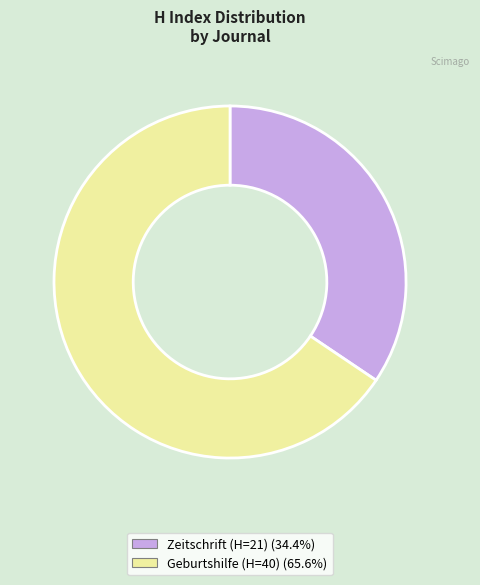

Is there a majority slice in this chart?

Yes